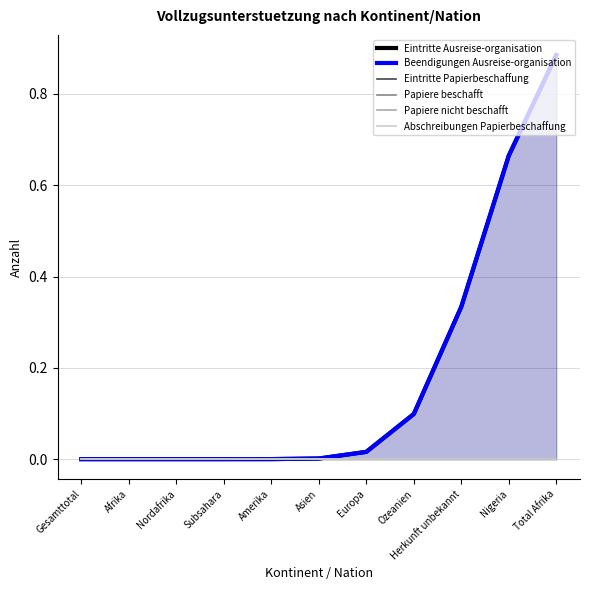

At which label is Beendigungen Ausreise-organisation closest to 0?

Gesamttotal